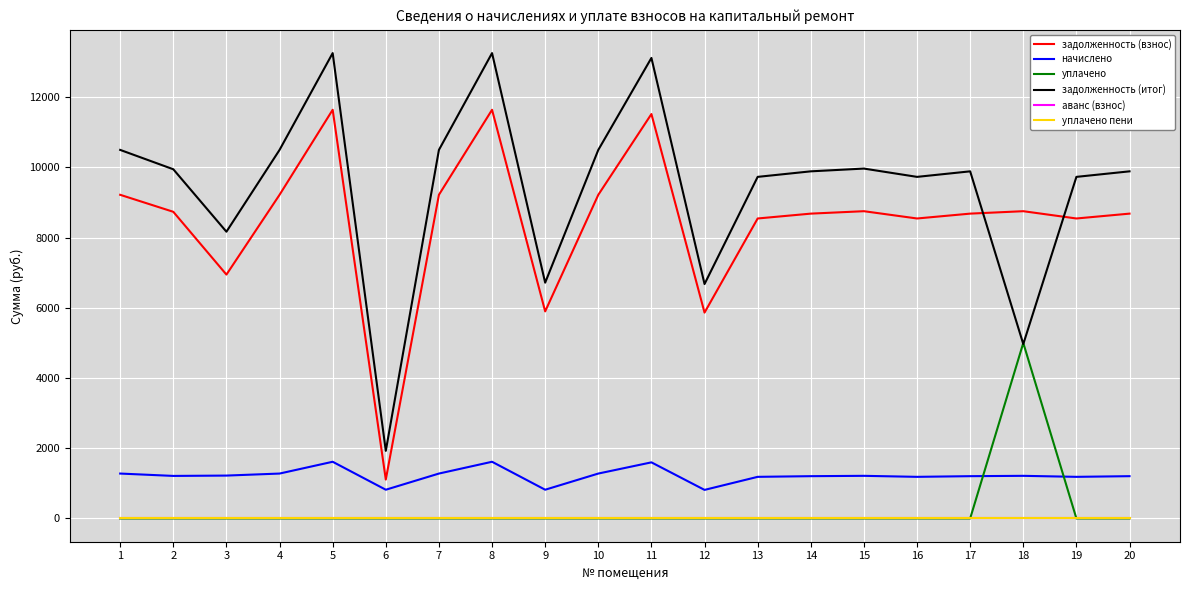

Rank the categories by задолженность (итог) value from lowest to highest.

6, 18, 12, 9, 3, 13, 16, 19, 14, 17, 20, 2, 15, 1, 4, 7, 10, 11, 5, 8